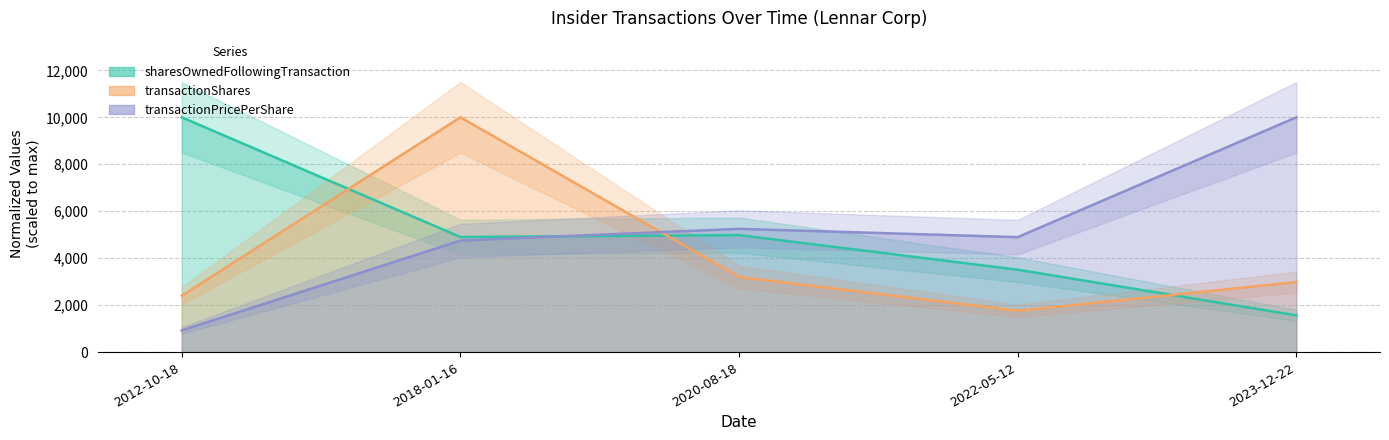

The sharesOwnedFollowingTransaction series shows 3511.3 at 2022-05-12. True or false?

True